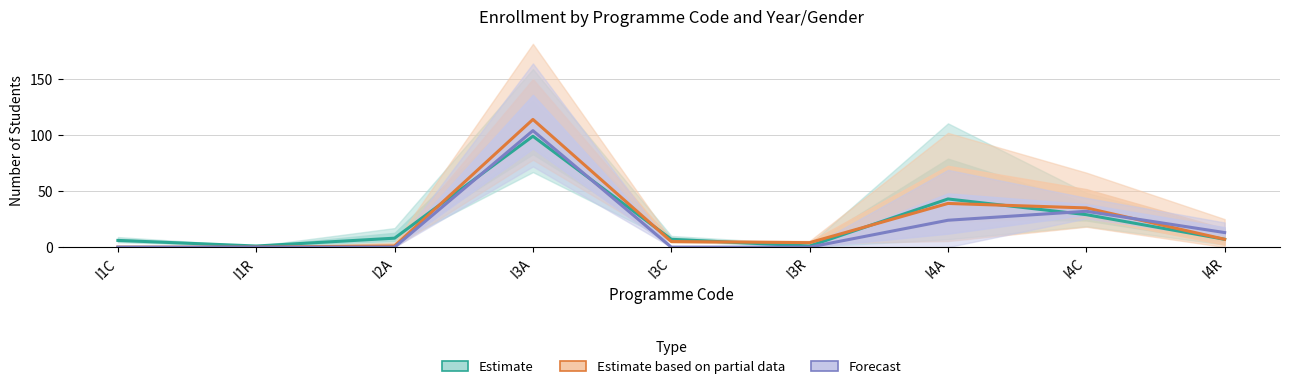

Which series ends up on top after the final intersection of Forecast and Estimate?

Forecast